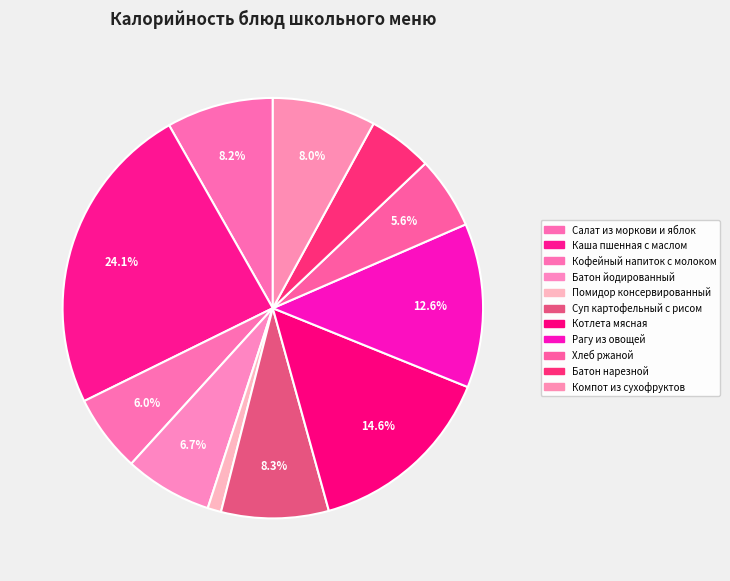

What is the largest slice in the pie chart?

Каша пшенная с маслом